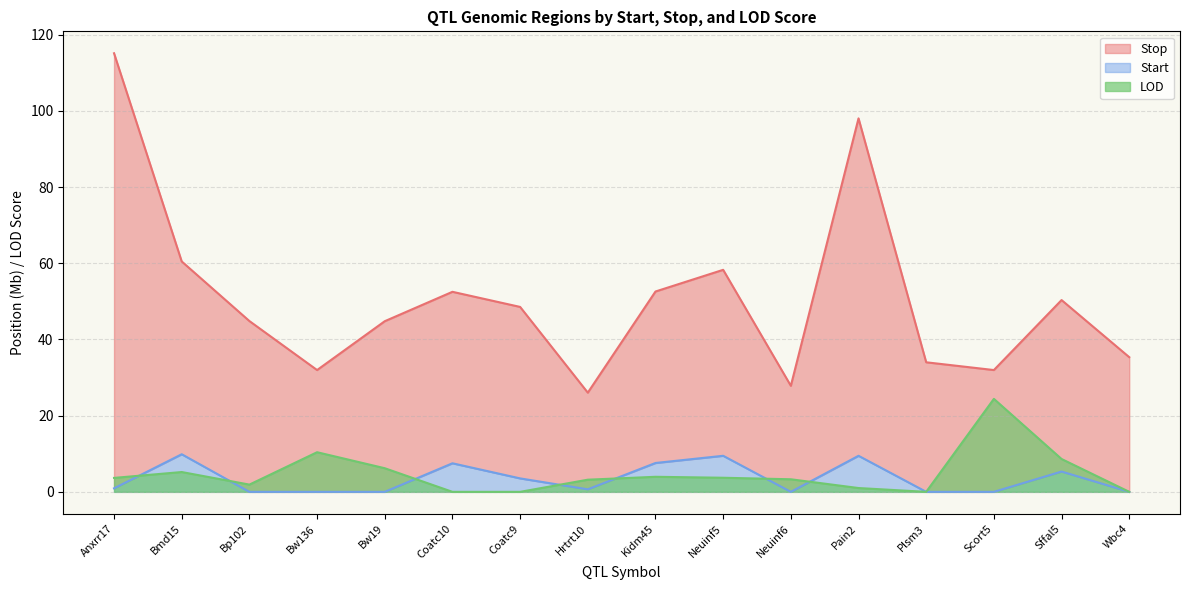

At which label does LOD reach its minimum?

Coatc10